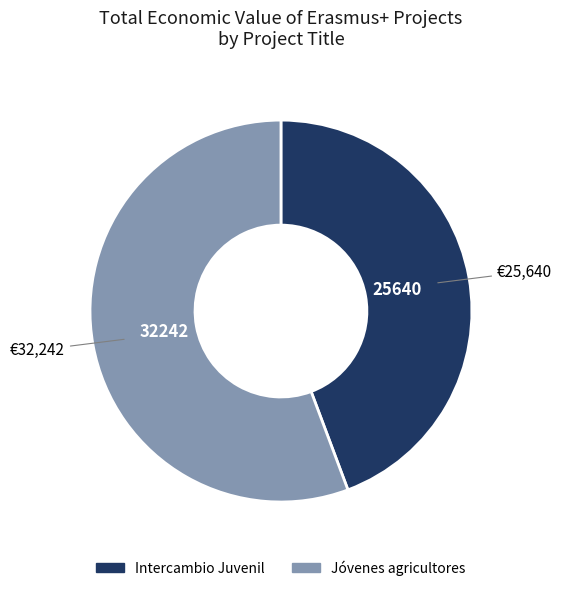

Is there a majority slice in this chart?

Yes